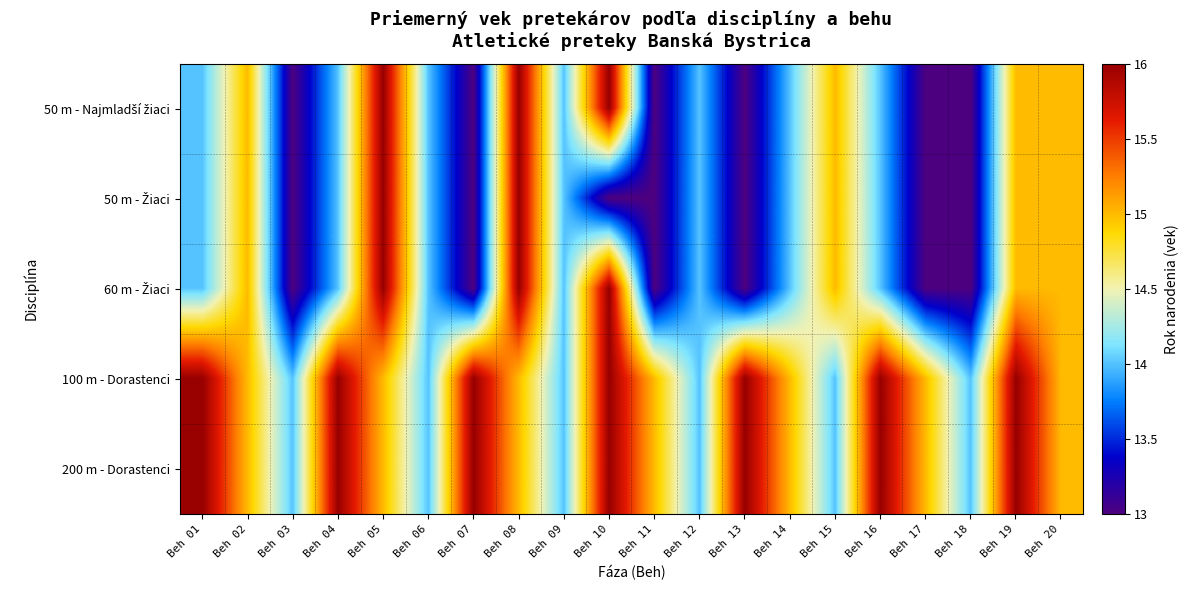

Between Beh 11 and Beh 16, which is larger?

Beh 16